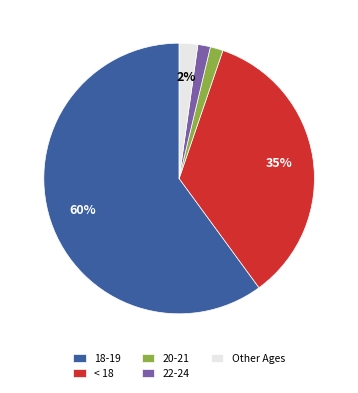

Which slice is the largest?

18-19